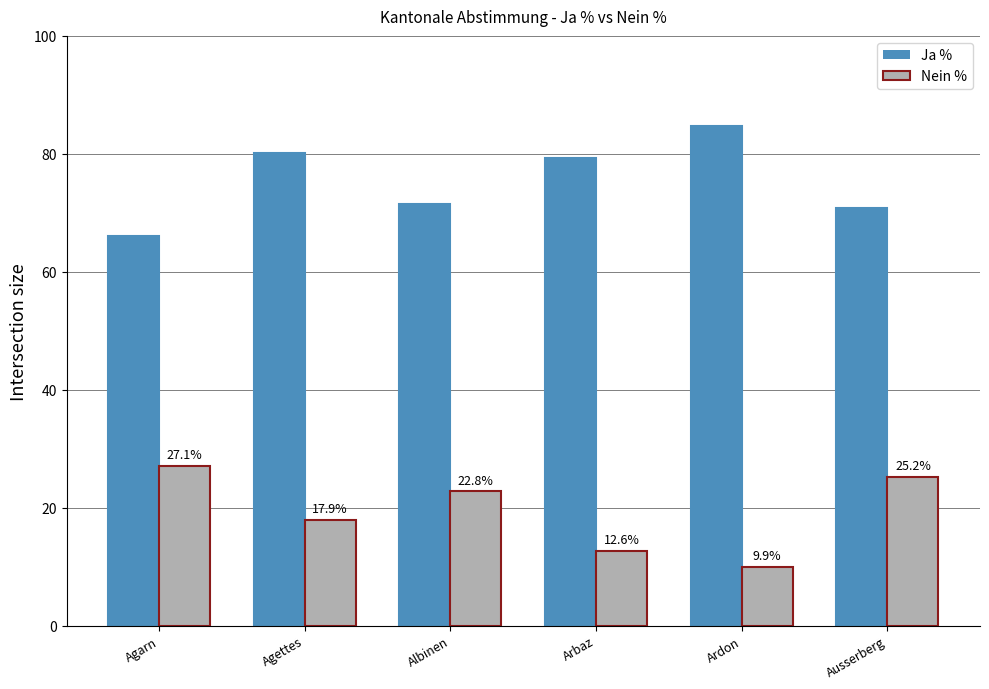

The Nein % series shows 22.7 at Arbaz. True or false?

False